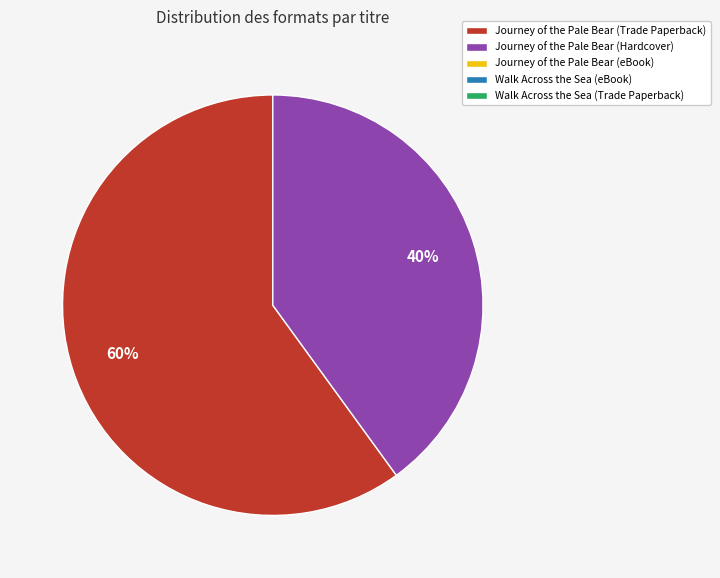

How many segments does this pie chart have?

2